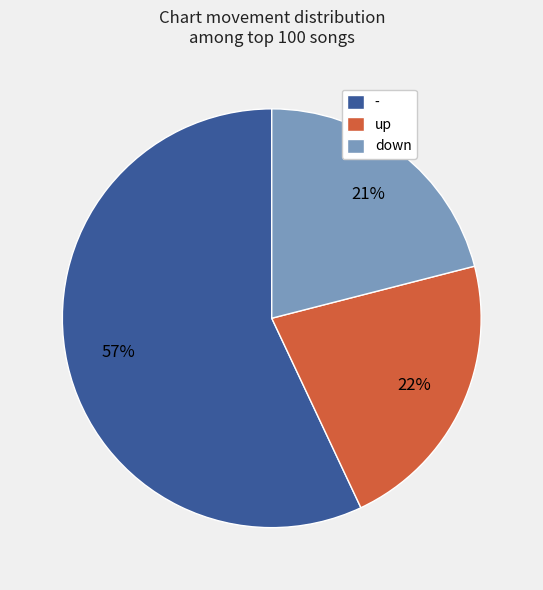

Which has a higher value, up or down?

up